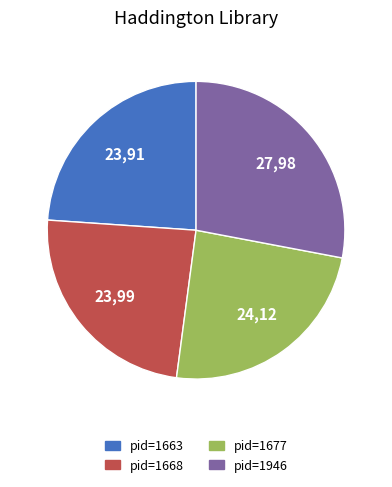

Is there a majority slice in this chart?

No